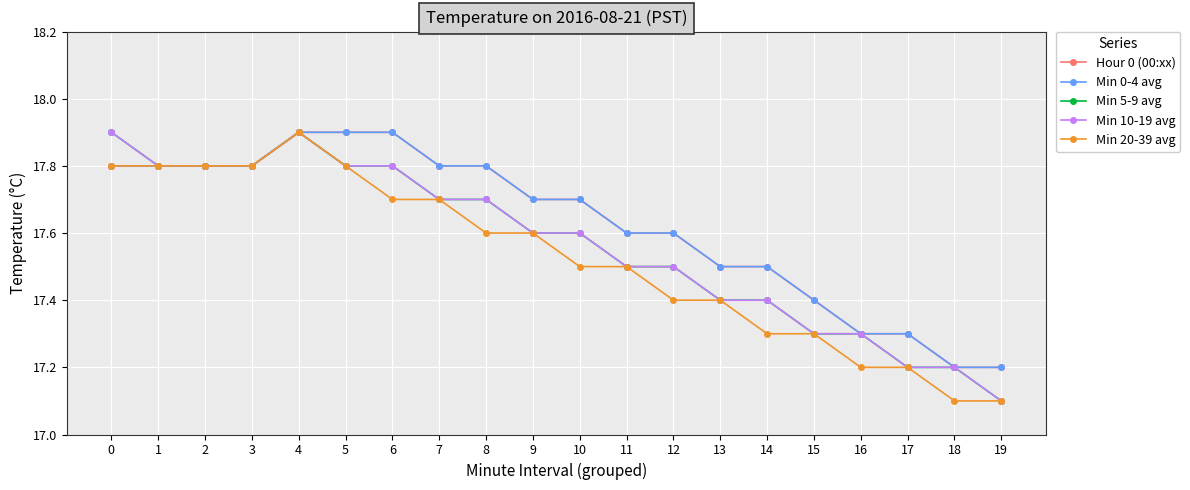

Does the chart have visible grid lines?

Yes